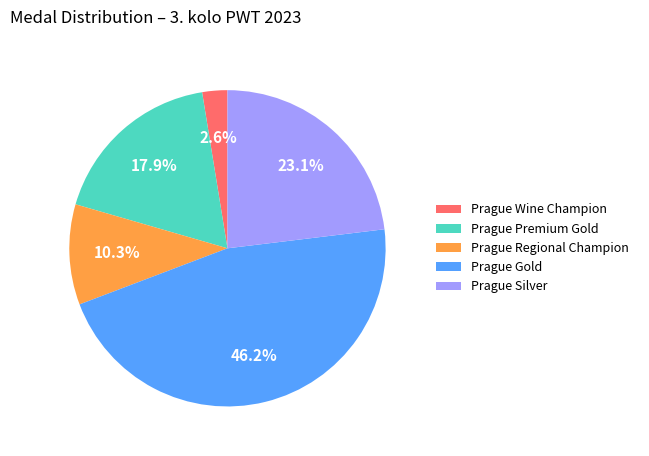

To the nearest percent, what percentage of the pie is Prague Gold?

46%